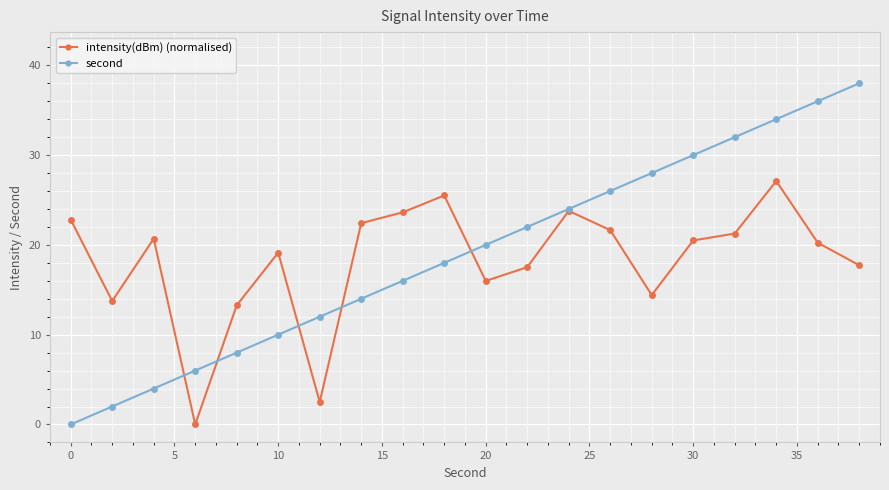

How many series are shown in this chart?

2